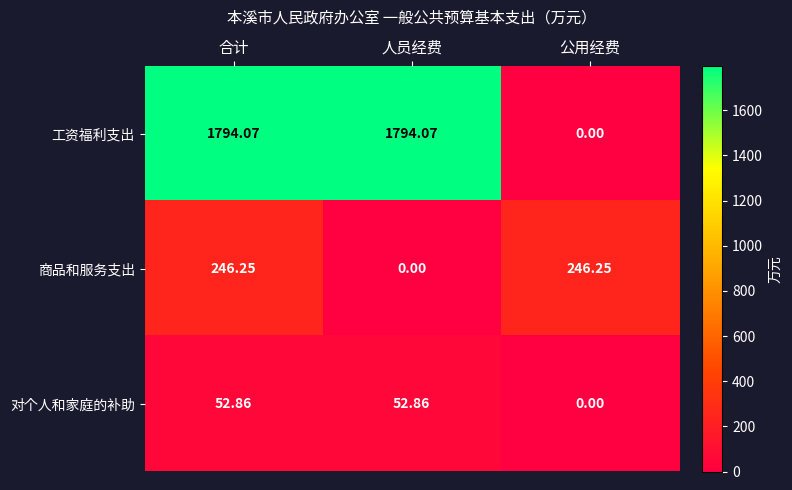

Rank the series by their maximum value, from lowest to highest.

对个人和家庭的补助, 商品和服务支出, 工资福利支出